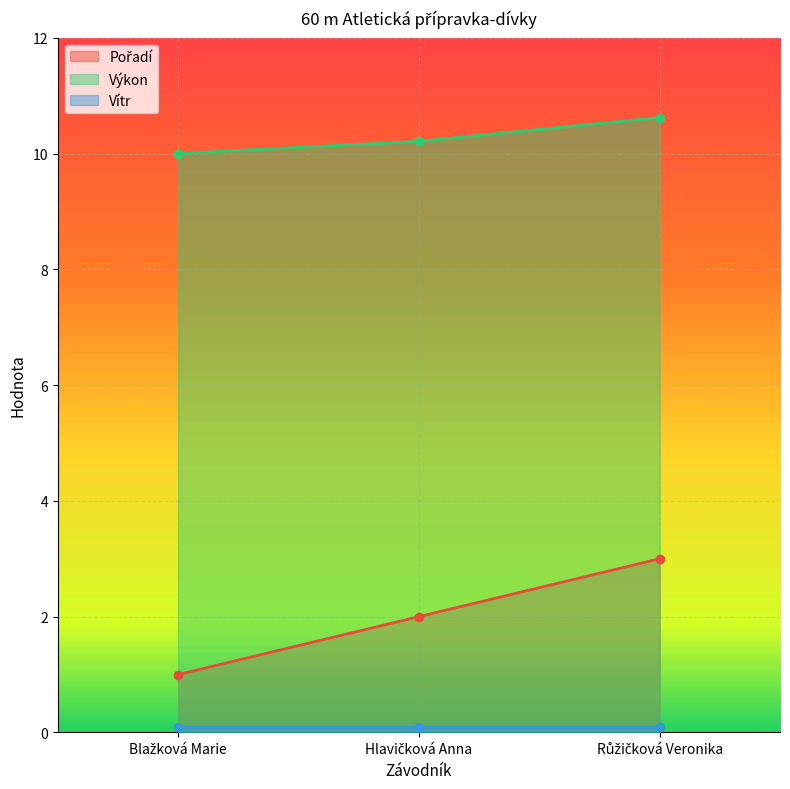

What is the label of the 2nd point from the right?

Hlavičková Anna